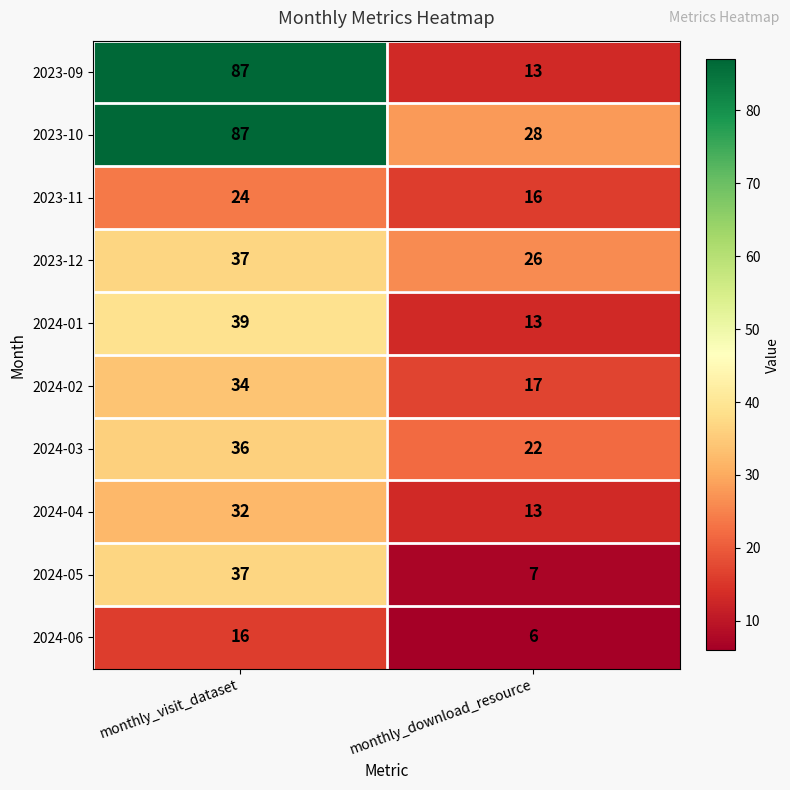

What is the difference between the maximum and minimum values in the 2024-05 series?

30